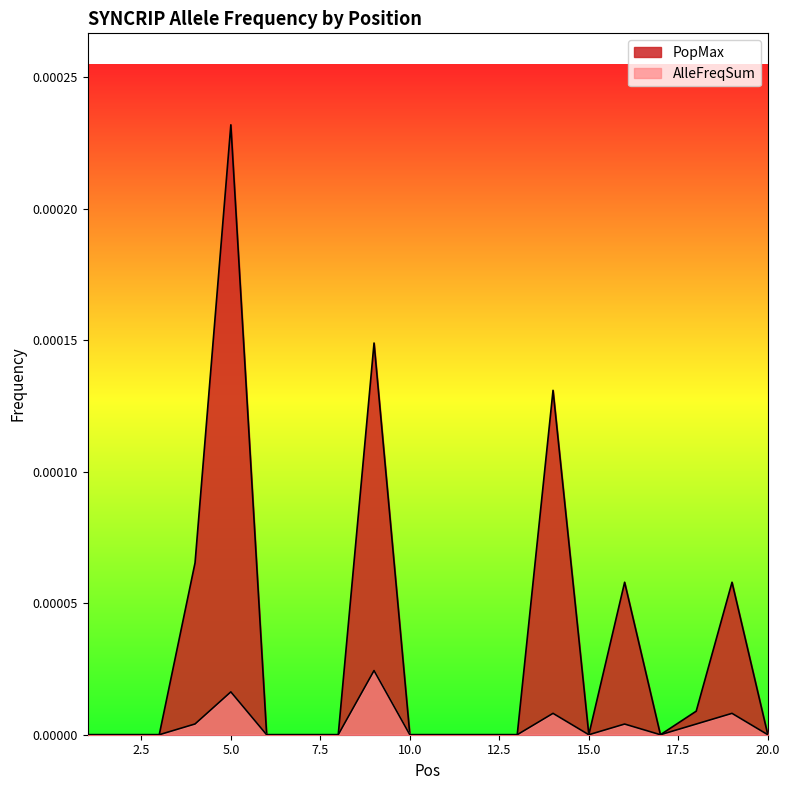

Reading left to right, extract all data points from this chart.

AlleFreqSum: 1=0.0	2=0.0	3=0.0	4=0.0	5=0.0	6=0.0	7=0.0	8=0.0	9=0.0	10=0.0	11=0.0	12=0.0	13=0.0	14=0.0	15=0.0	16=0.0	17=0.0	18=0.0	19=0.0	20=0.0
PopMax: 1=0.0	2=0.0	3=0.0	4=0.0	5=0.0	6=0.0	7=0.0	8=0.0	9=0.0	10=0.0	11=0.0	12=0.0	13=0.0	14=0.0	15=0.0	16=0.0	17=0.0	18=0.0	19=0.0	20=0.0